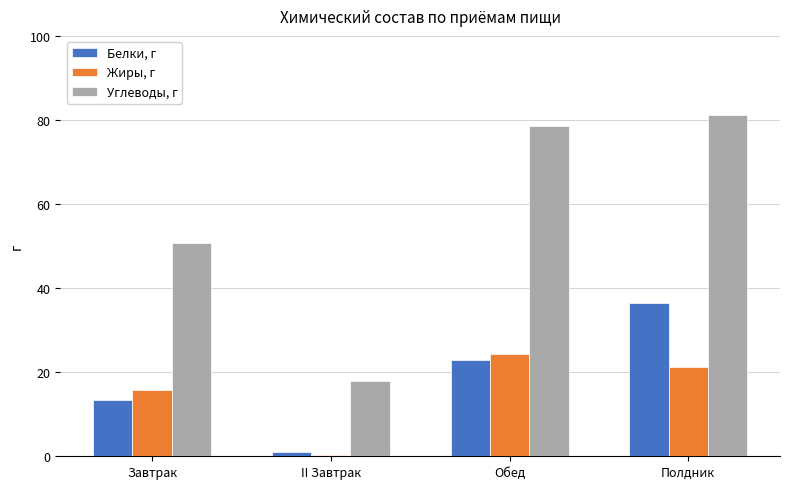

Between Завтрак and Обед, which series saw the biggest shift?

Углеводы, г